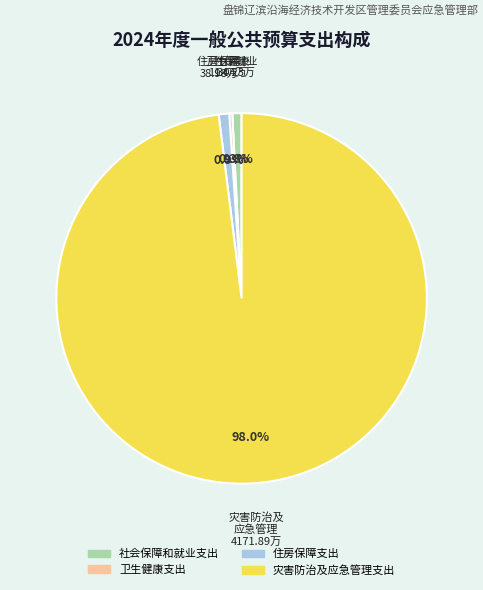

Is there any slice that represents more than half of the pie?

Yes